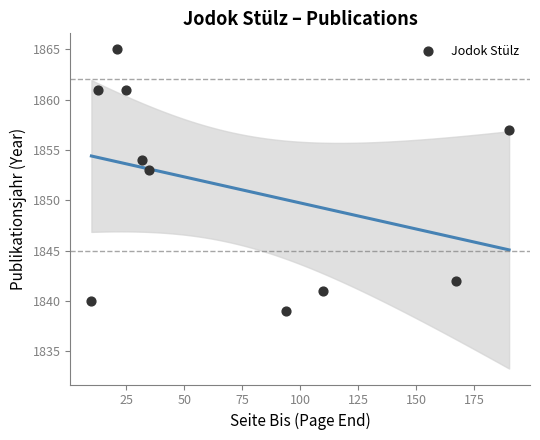

What Y value in the scatter plot is closest to 1852?

1853